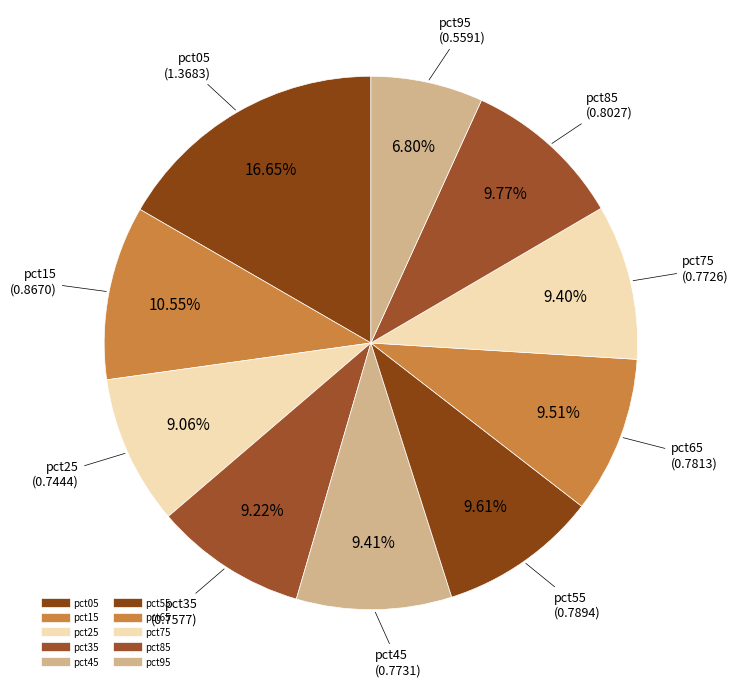

How many segments does this pie chart have?

10